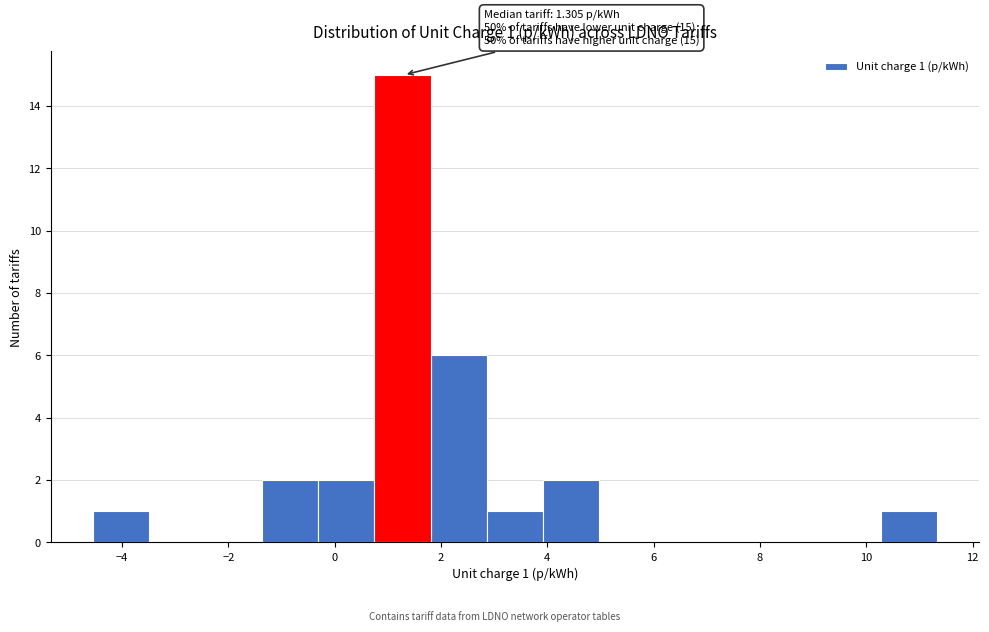

Over which range of the x-axis is the bar tallest?

0.8 to 1.8